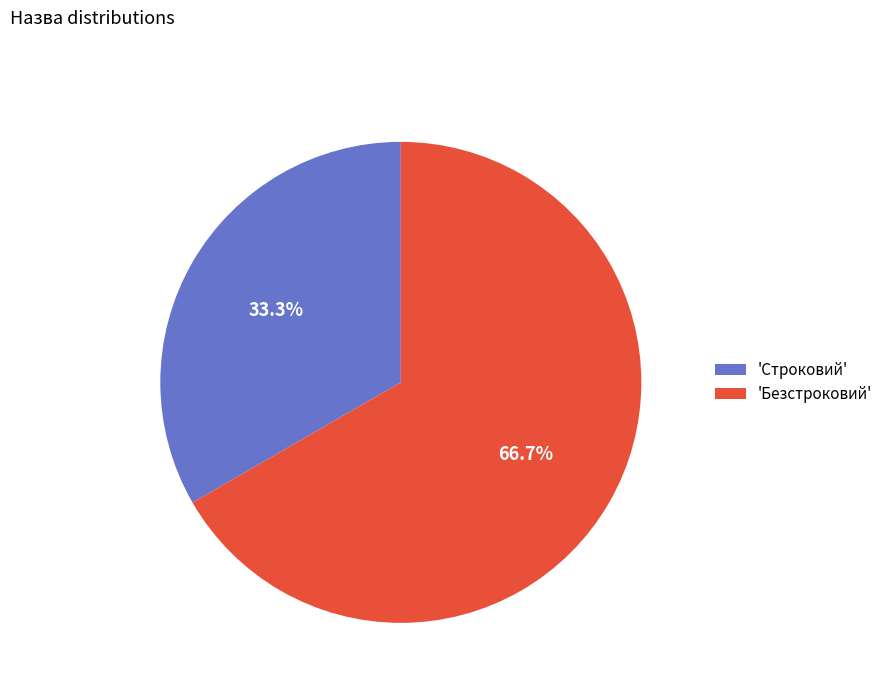

Between 'Безстроковий' and 'Строковий', which is larger?

'Безстроковий'